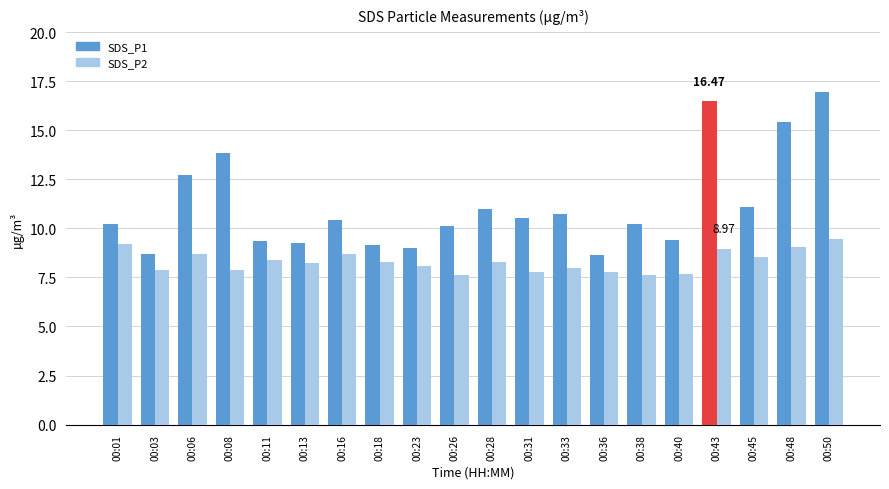

Which series has the widest spread of values?

SDS_P1